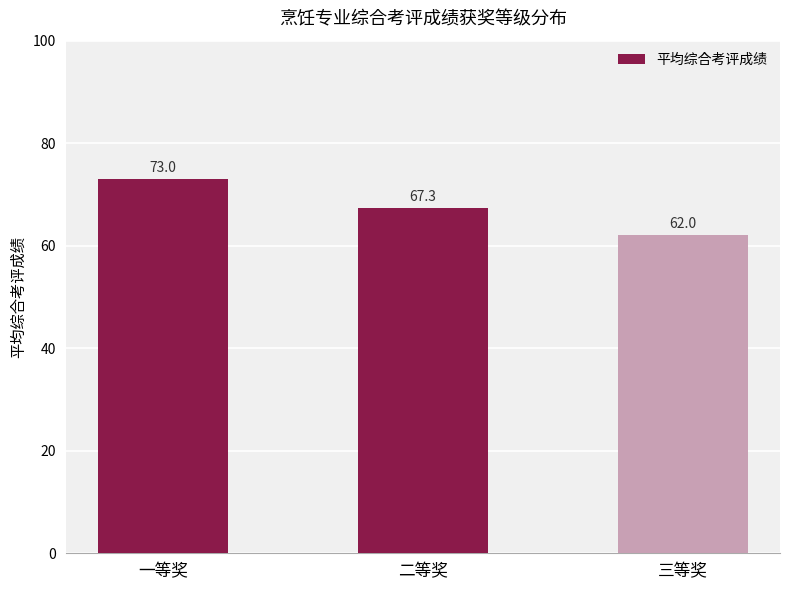

True or false: the data shows 73.0 at 一等奖.

True